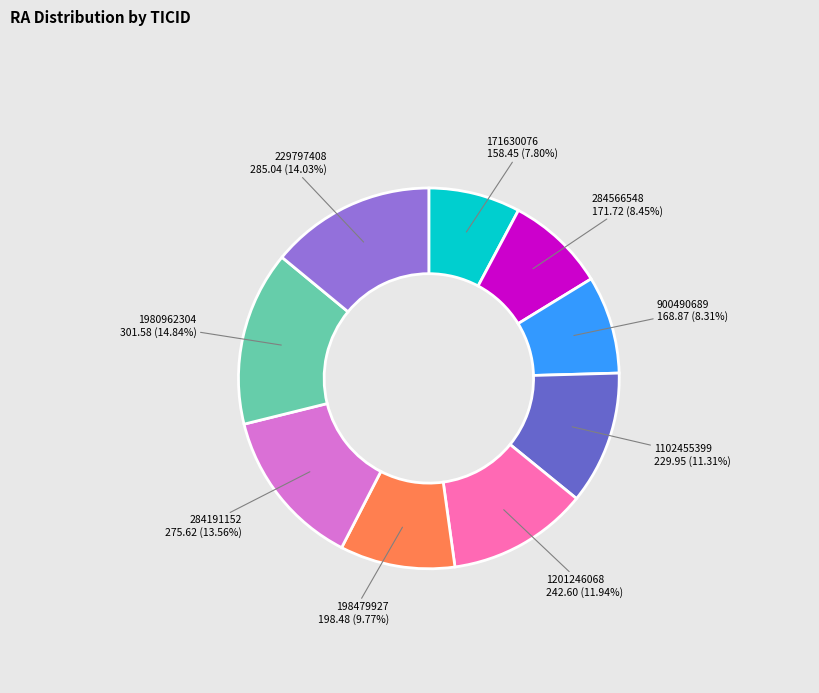

Is there a majority slice in this chart?

No